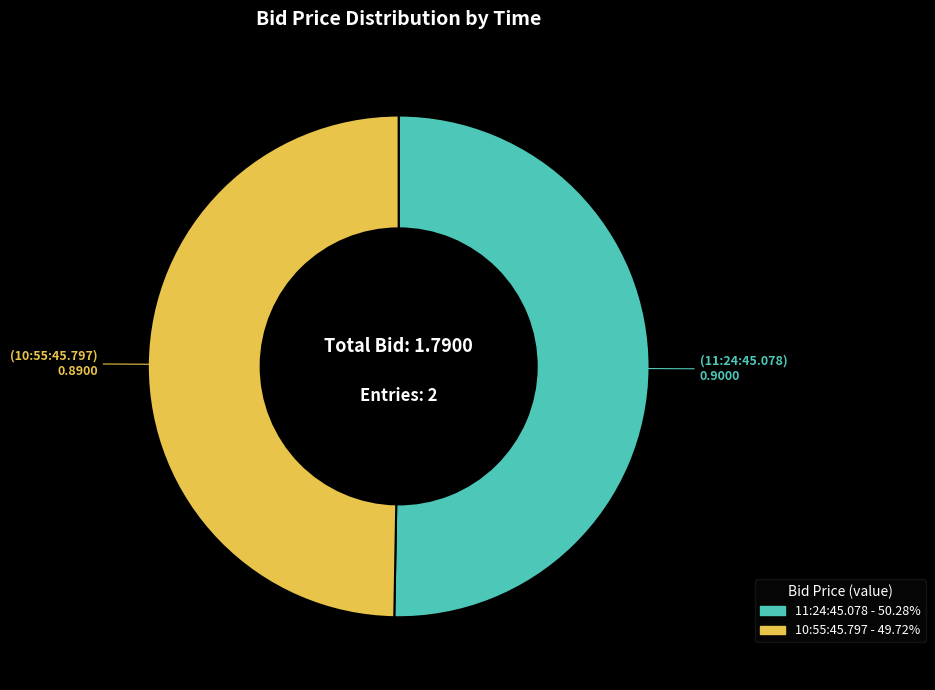

Is it true that 10:55:45.797 is 50% of the pie?

True